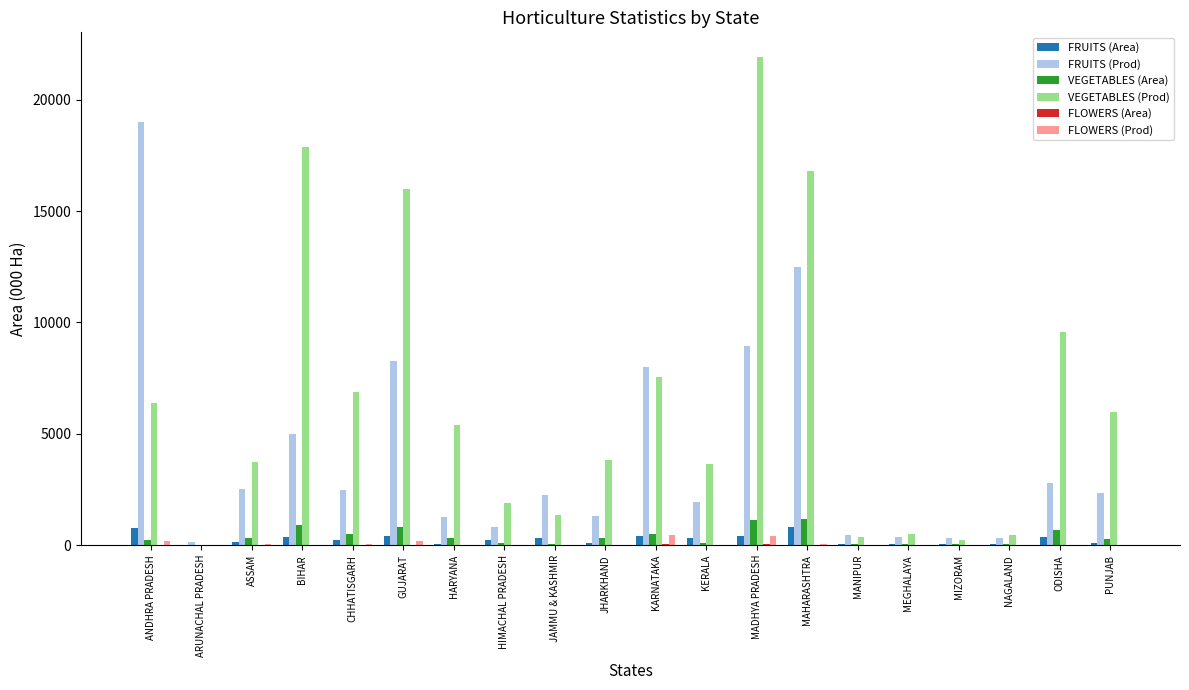

The value of VEGETABLES (Area) at GUJARAT is 808.1. True or false?

True